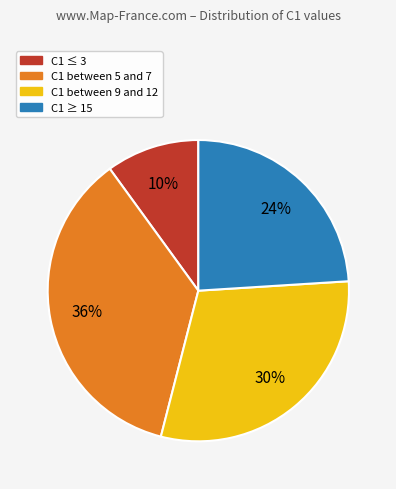

Is there any slice that represents more than half of the pie?

No